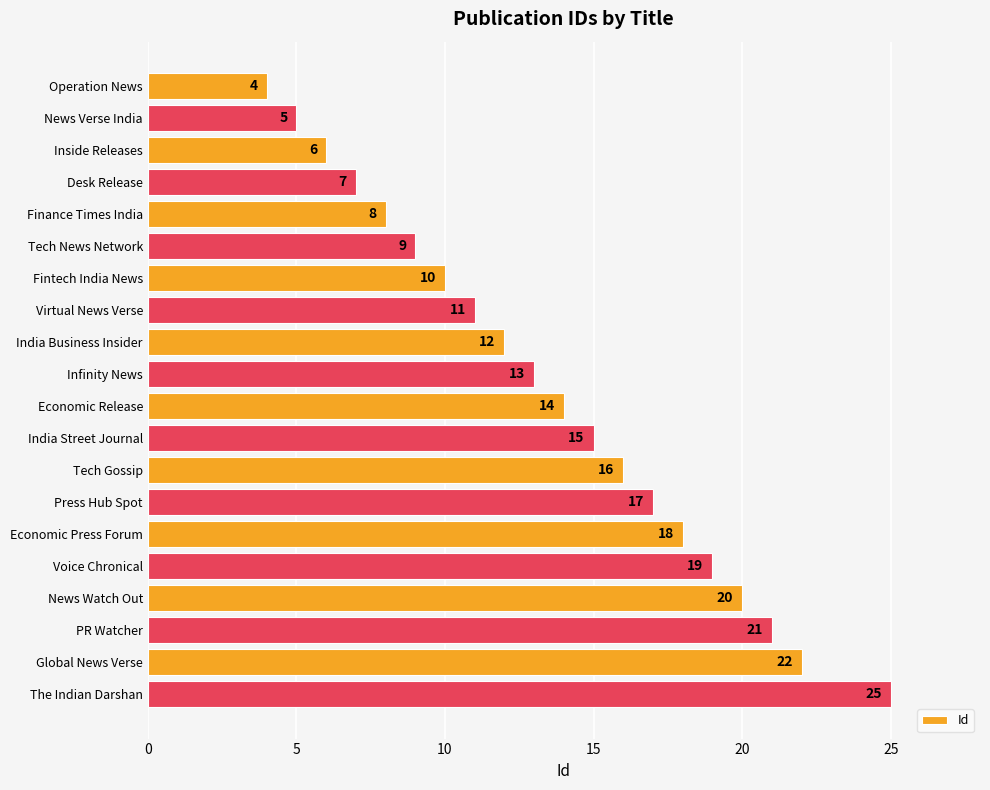

True or false: the data shows 29 at Global News Verse.

False